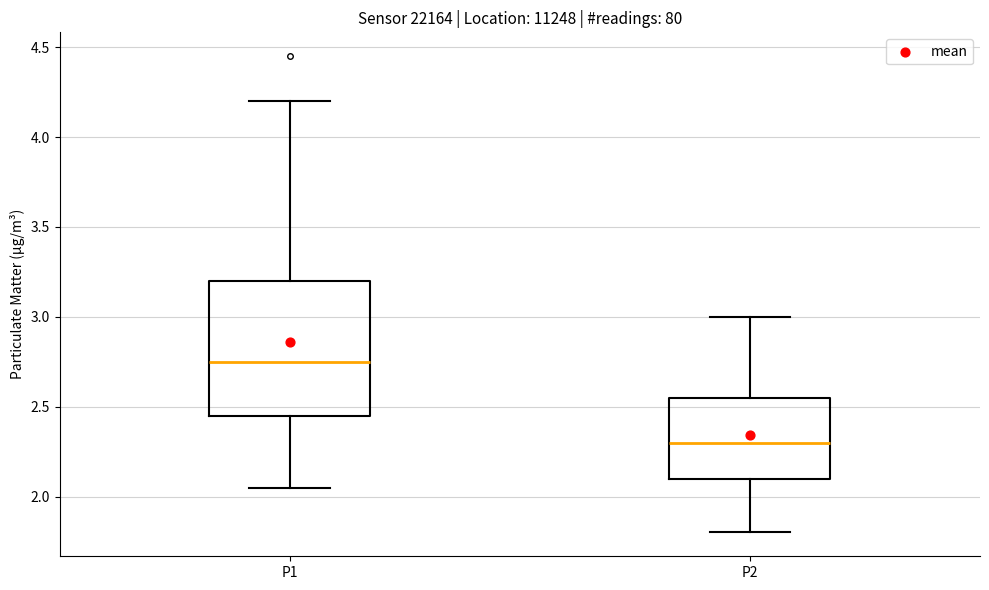

Comparing the boxes themselves (not the whiskers), which one is the tallest?

P1